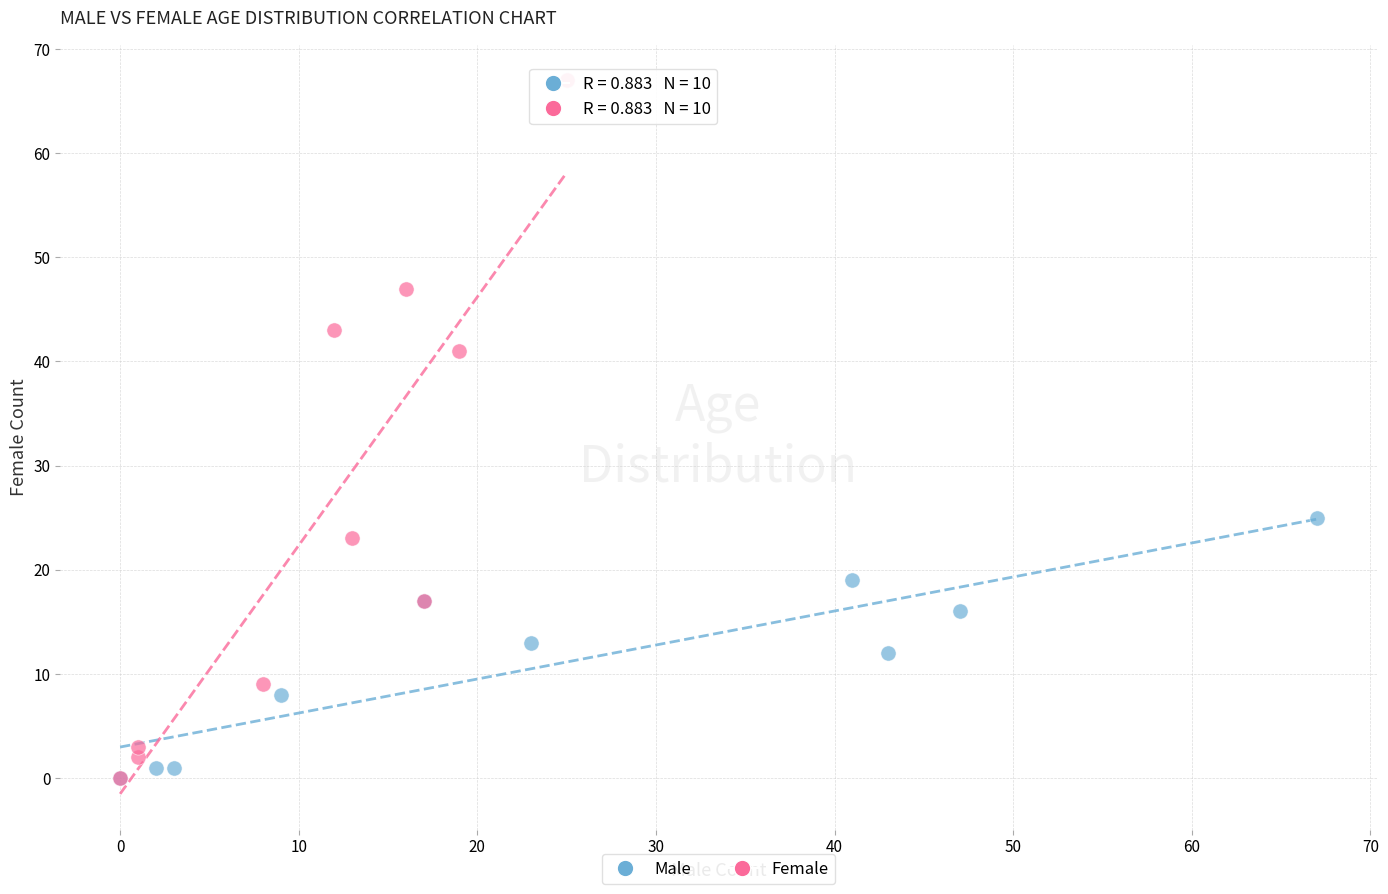

Which series reaches the maximum Y coordinate?

Female